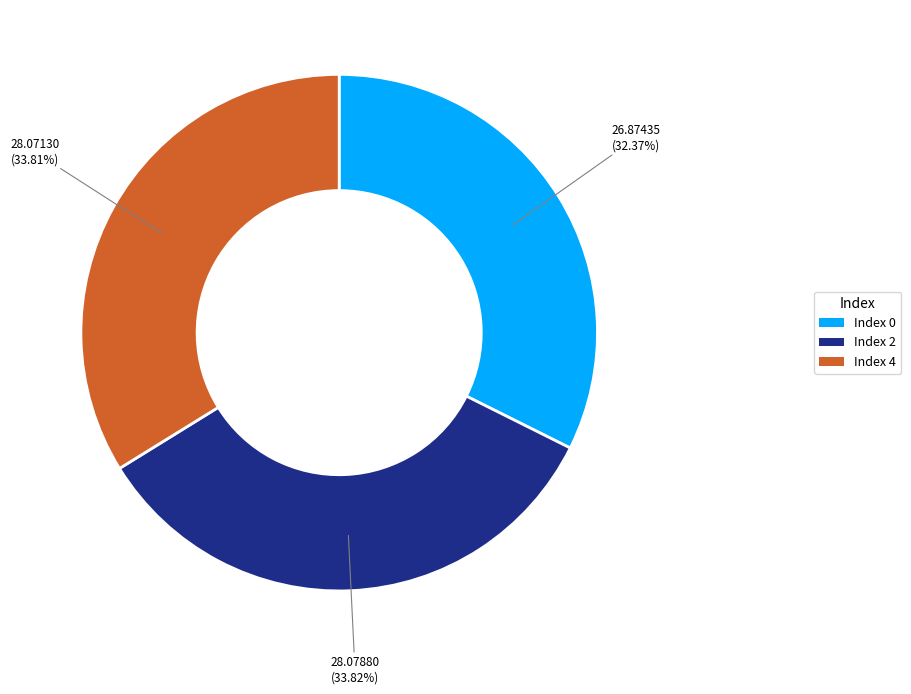

Does any single category account for the majority?

No